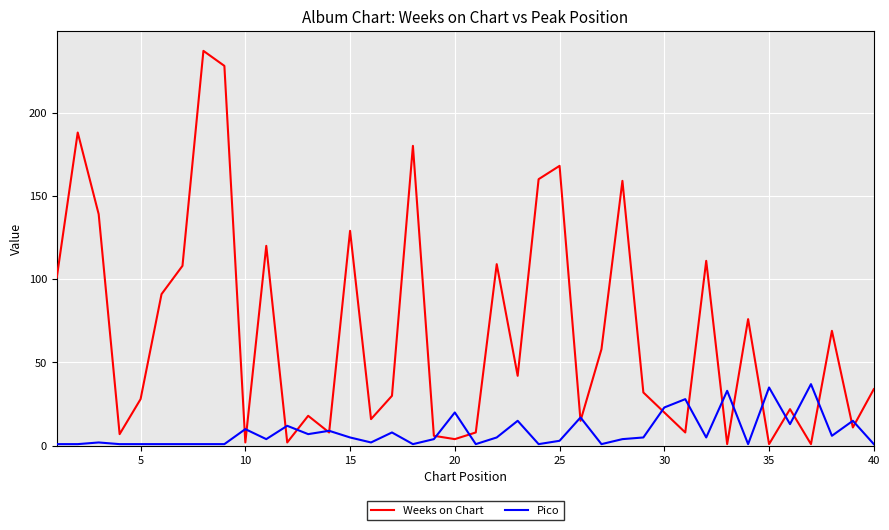

Which series has the largest total across all categories?

Weeks on Chart